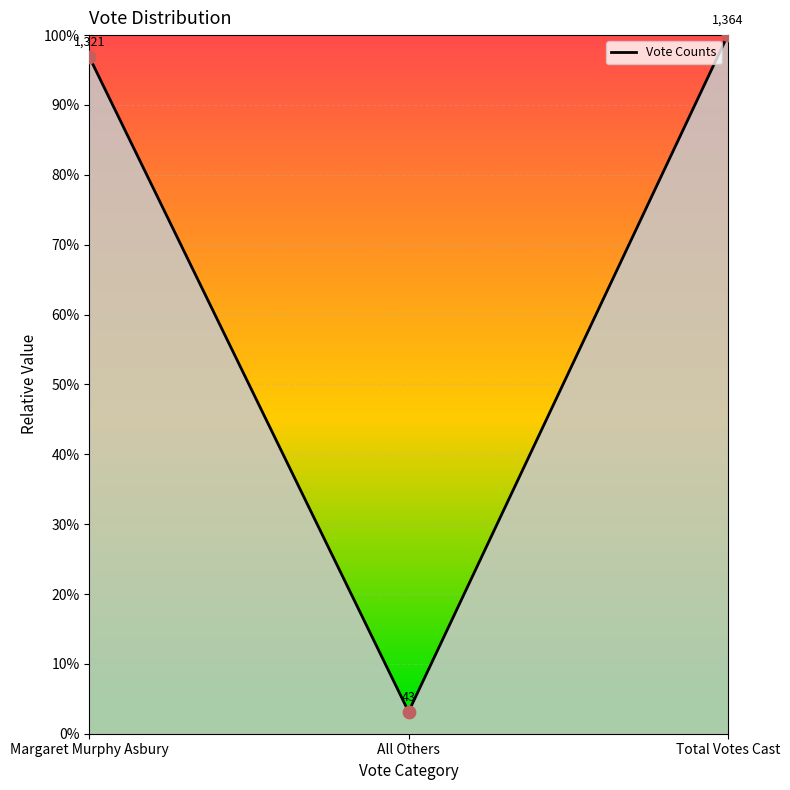

Which has a higher value, Margaret Murphy Asbury or All Others?

Margaret Murphy Asbury